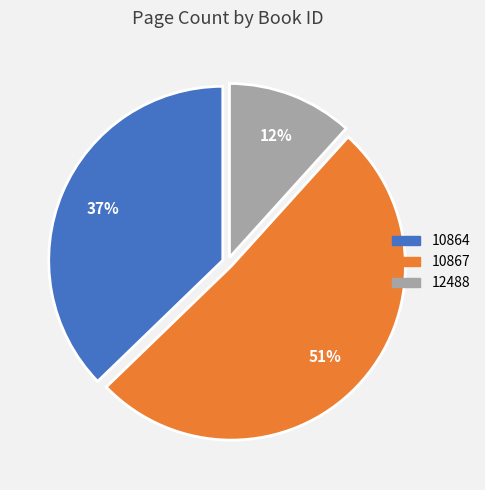

To the nearest percent, what is the difference between the largest and smallest slice percentages?

39%